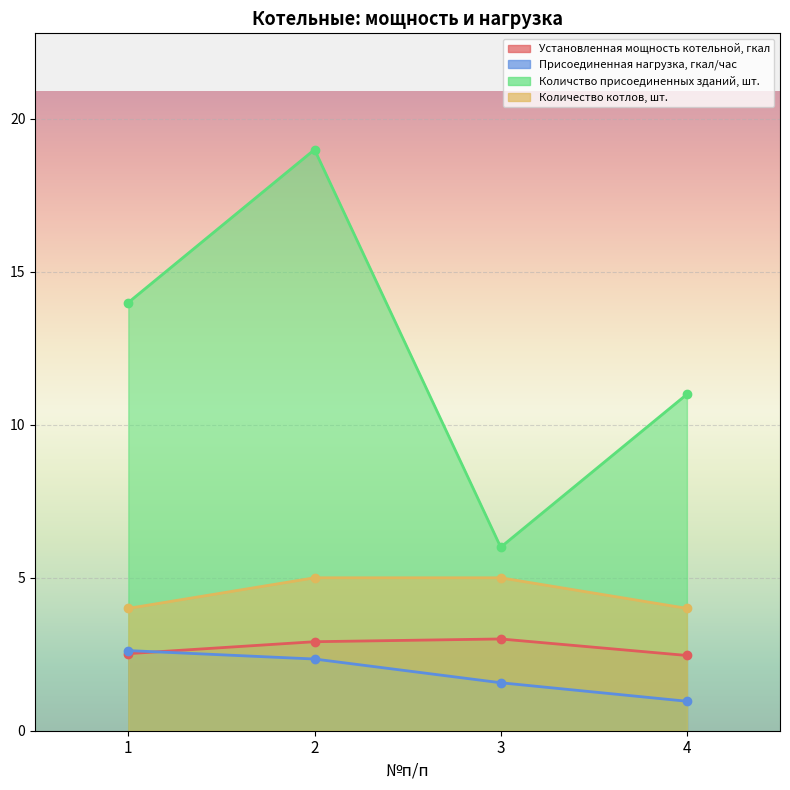

What is the value of the Количство присоединенных зданий, шт. point at the 1st from the left?

14.0